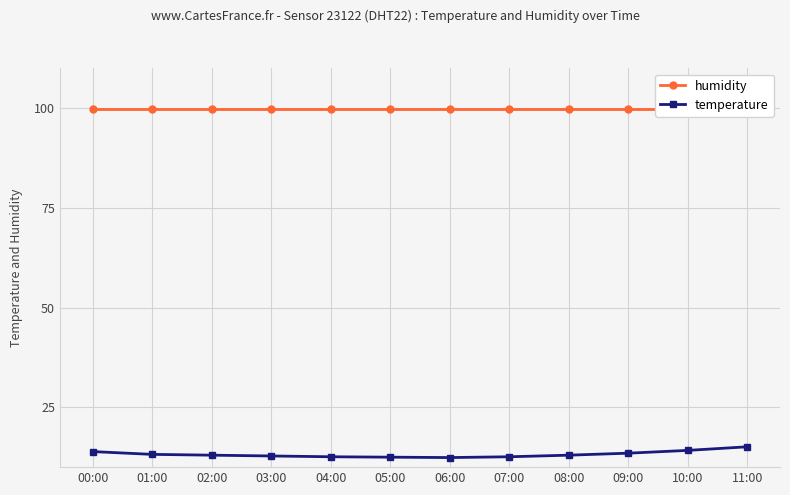

Rank the series at 04:00 from highest to lowest value.

humidity, temperature